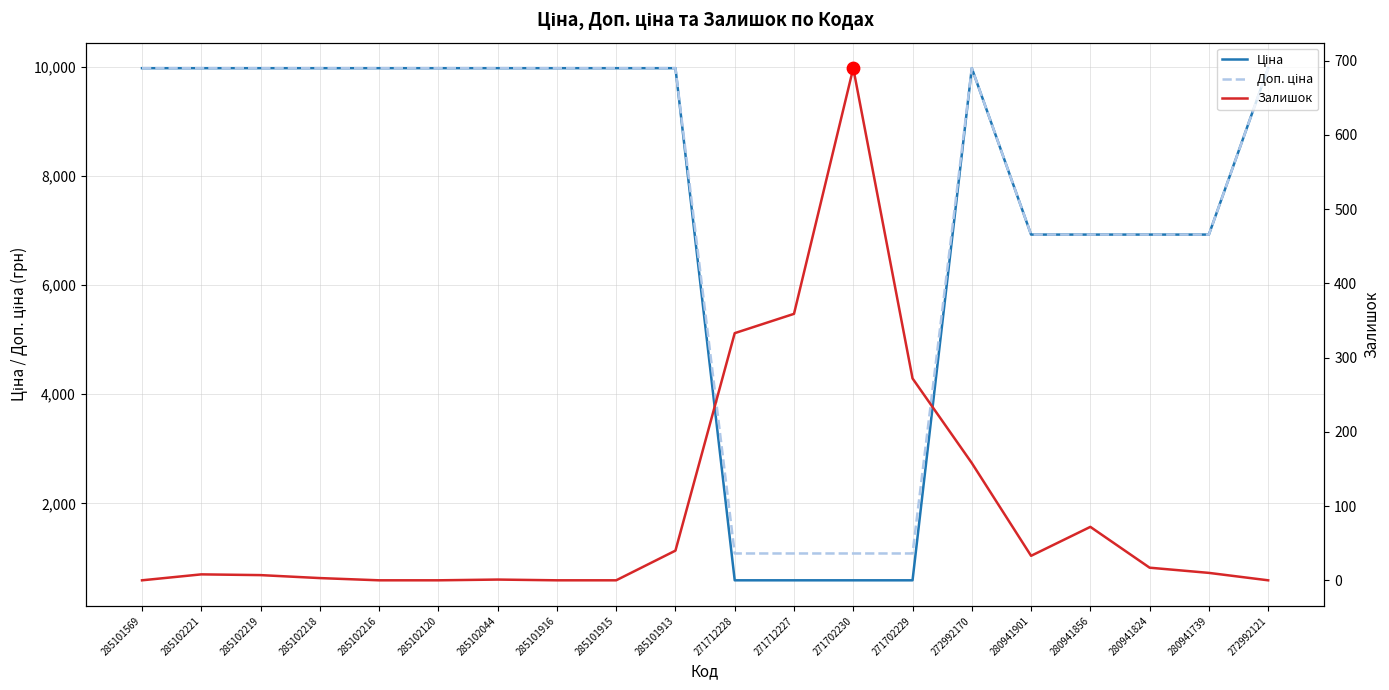

What are all the series names shown in the legend?

Ціна, Доп. ціна, Залишок